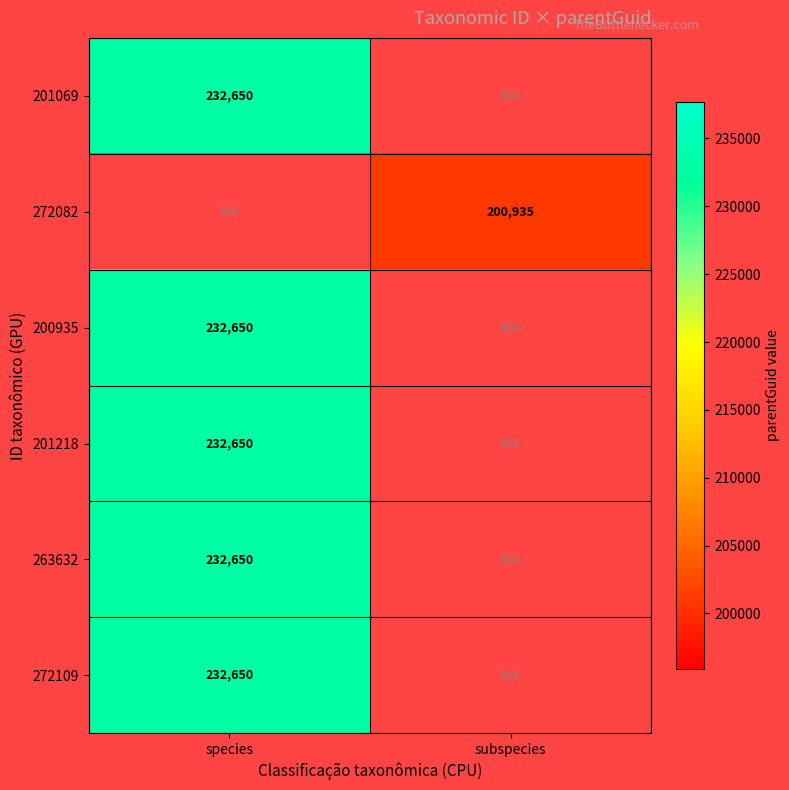

True or false: 272082 has a value of 298569 at subspecies.

False